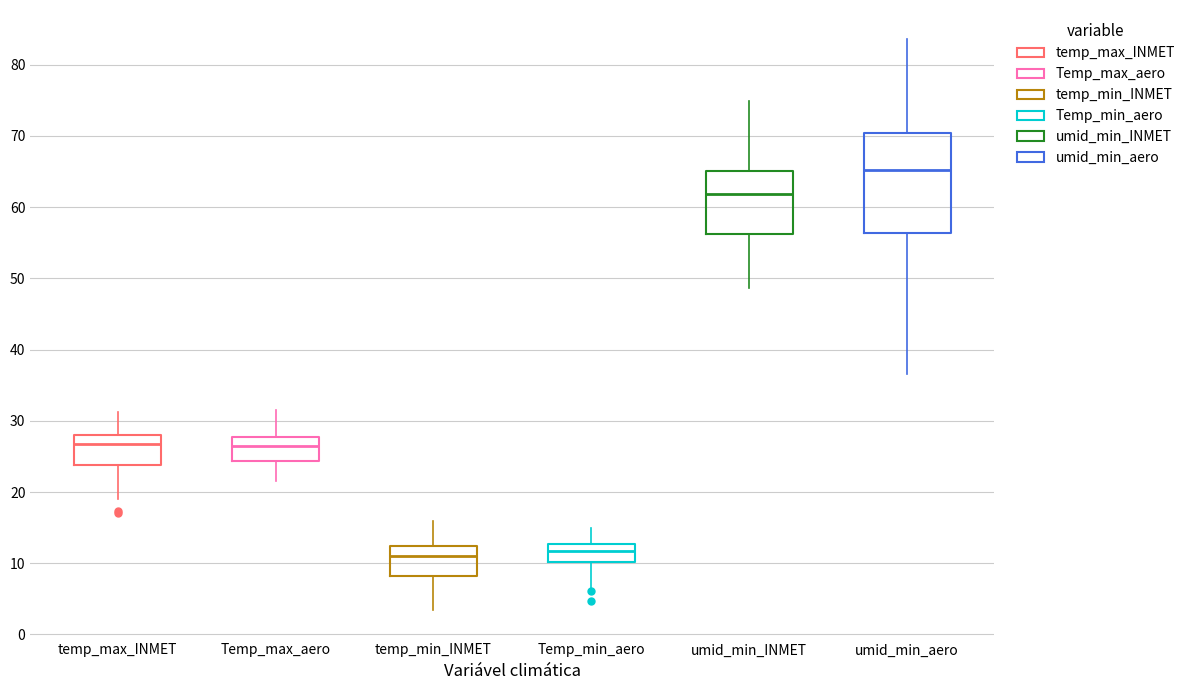

Reading left to right, read every box against the y-axis: the position of its median line, the range the box covers, and the ends of its whiskers. The values are not printed on the chart, so give them approximately, as read against the axis.

temp_max_INMET: median 27, box 24 to 28, whiskers 19 to 31
Temp_max_aero: median 27, box 24 to 28, whiskers 22 to 31
temp_min_INMET: median 11, box 8 to 12, whiskers 3 to 16
Temp_min_aero: median 12, box 10 to 13, whiskers 7 to 15
umid_min_INMET: median 62, box 56 to 65, whiskers 49 to 75
umid_min_aero: median 65, box 56 to 70, whiskers 37 to 84